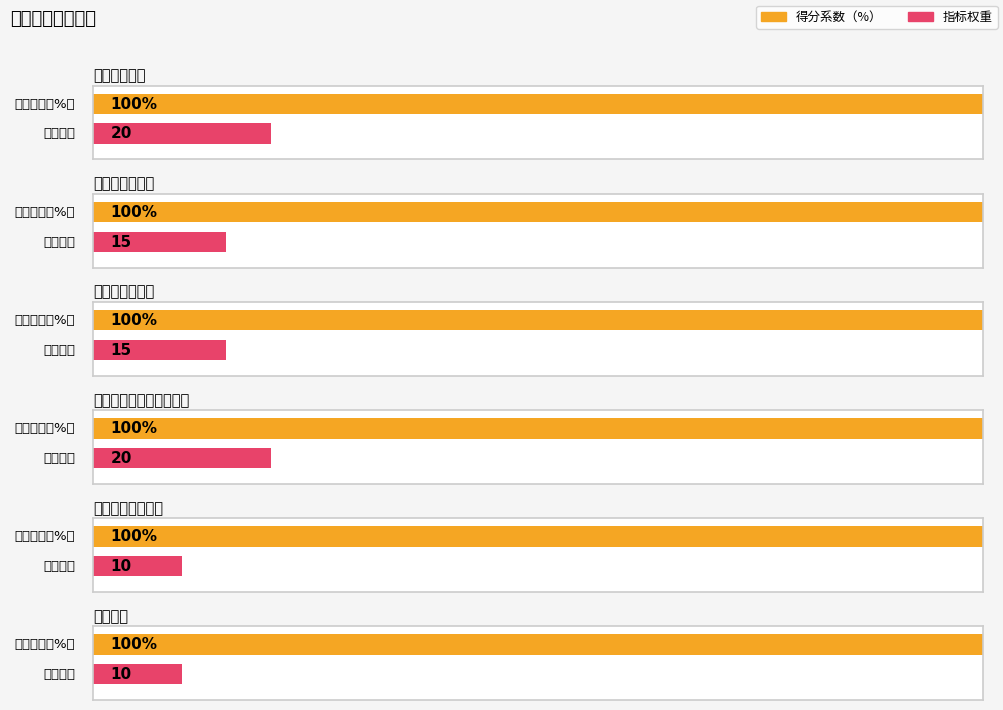

At which label does 得分系数（%） reach its minimum?

资助困难学生